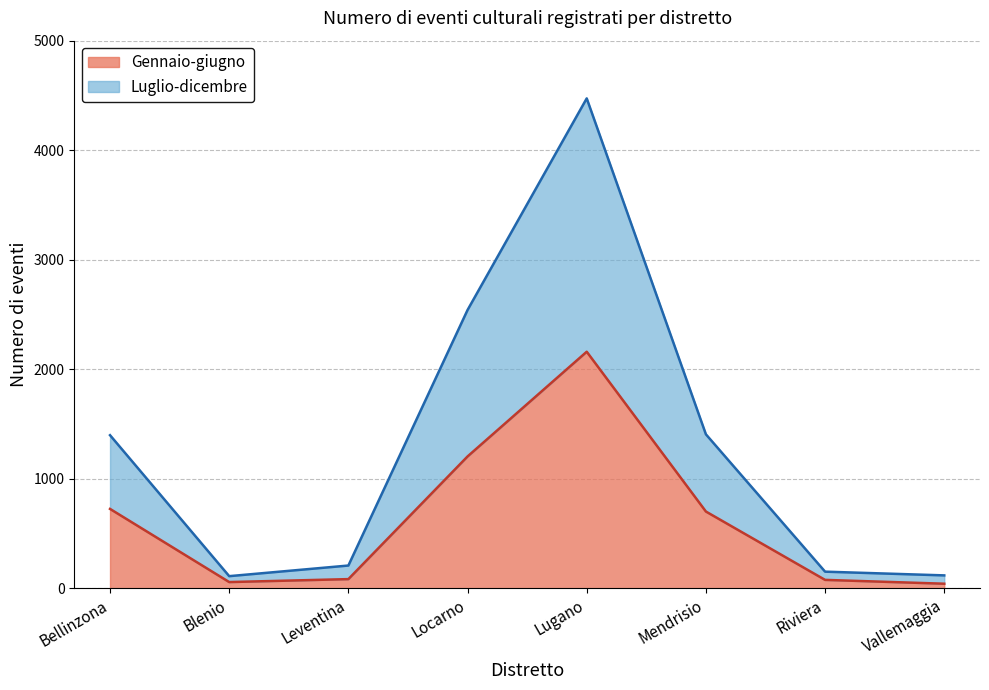

Reading left to right, what are all the values shown in this chart?

Gennaio-giugno: 725	57	84	1204	2160	701	77	42
Luglio-dicembre: 1398	111	208	2541	4473	1406	152	118